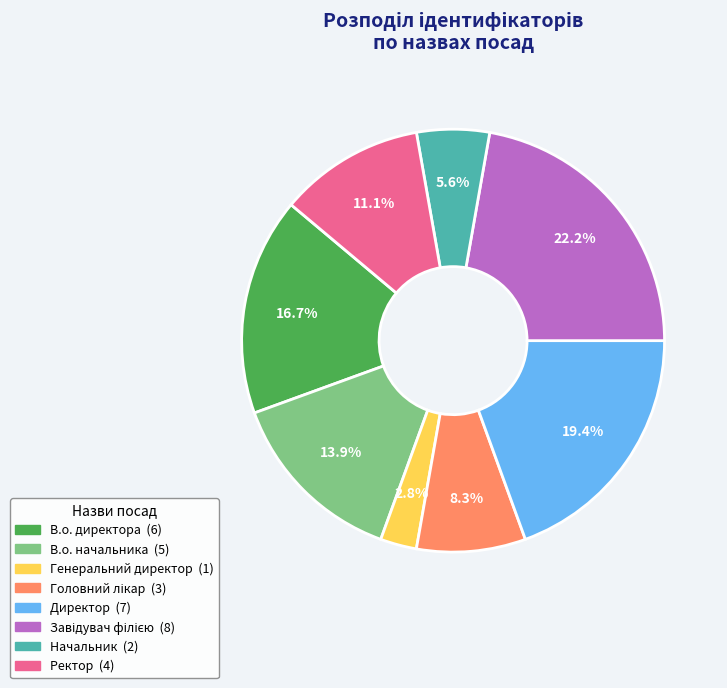

Is there any slice that represents more than half of the pie?

No